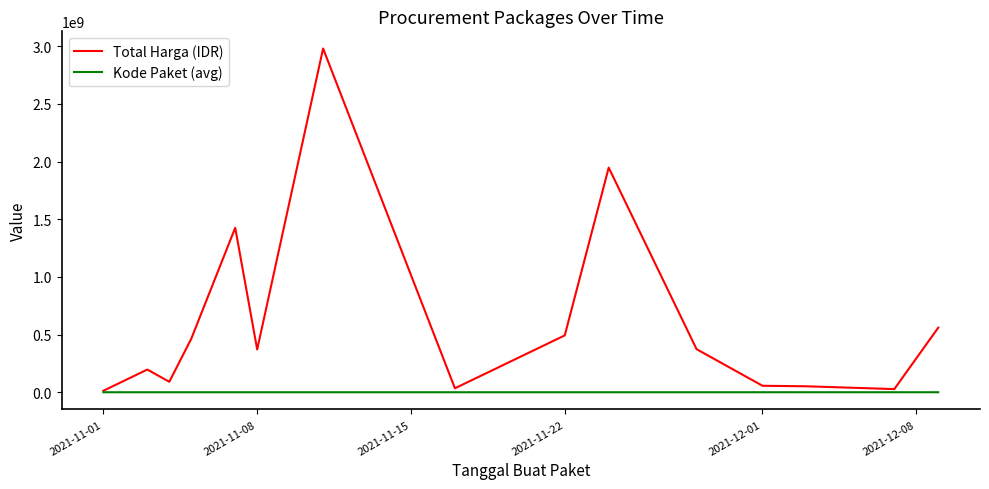

List the series in order of their peak value, highest first.

Total Harga (IDR), Kode Paket (avg)